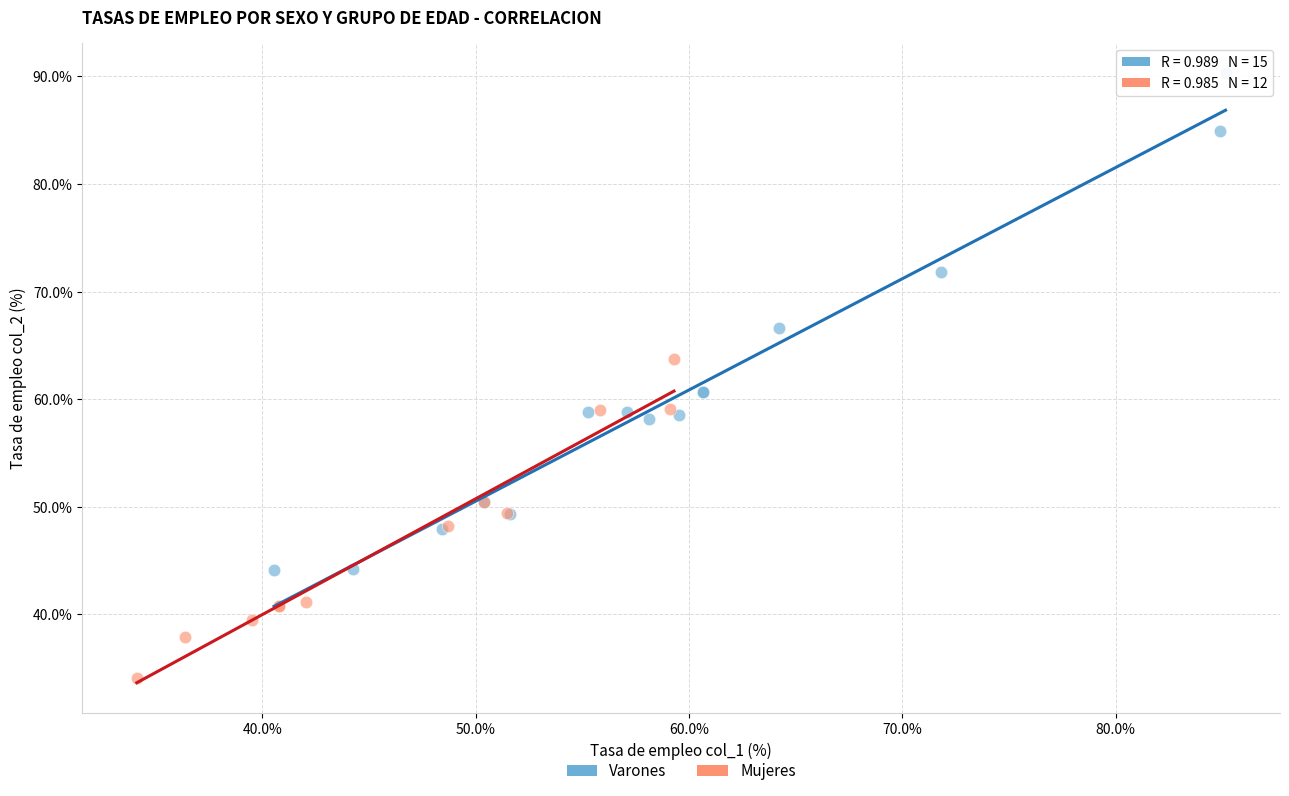

Which series contains the highest Y value?

Varones